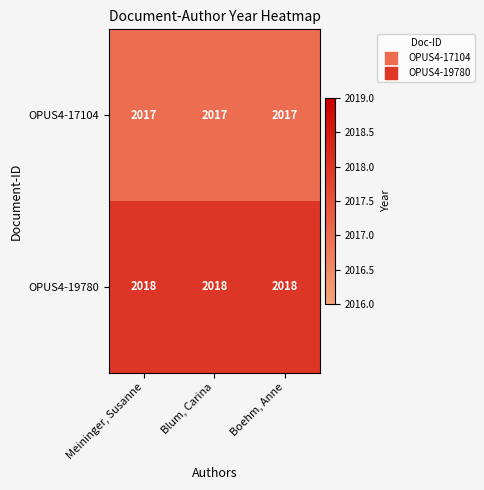

What value does the OPUS4-19780 series have at Boehm, Anne?

2018